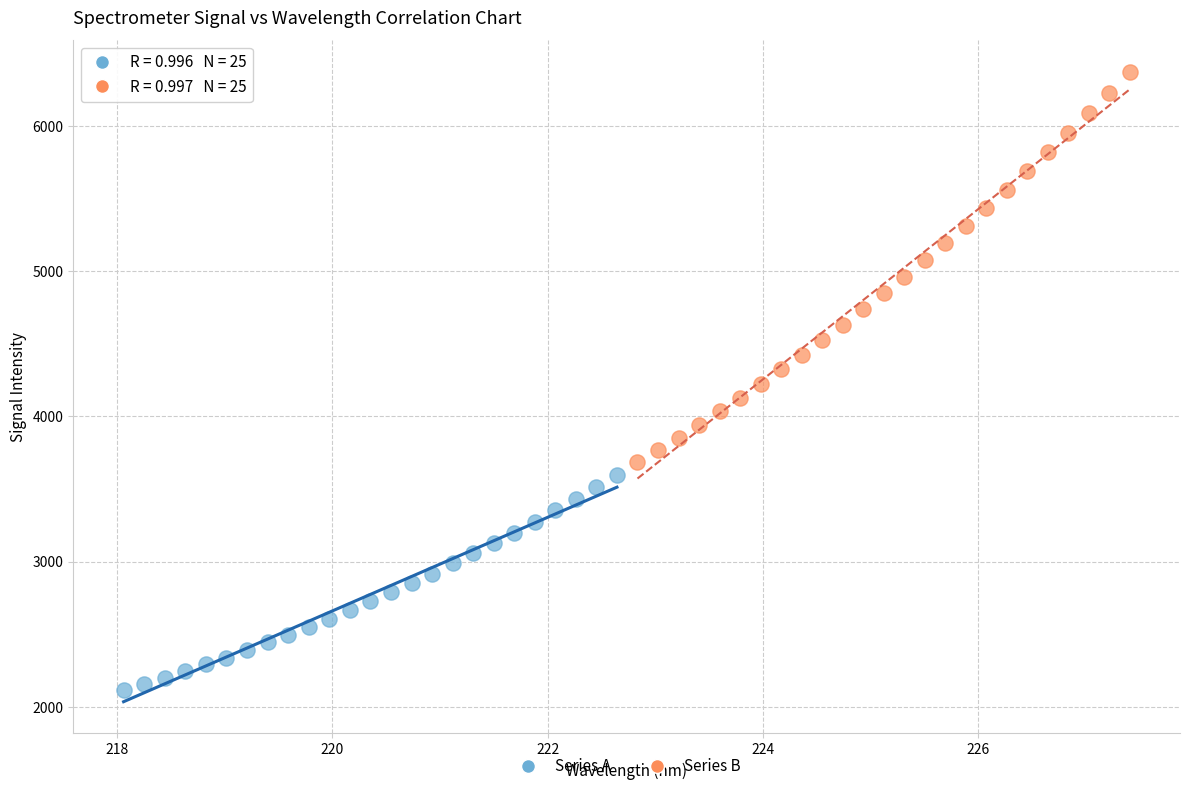

Which series contains the highest Y value?

Series B